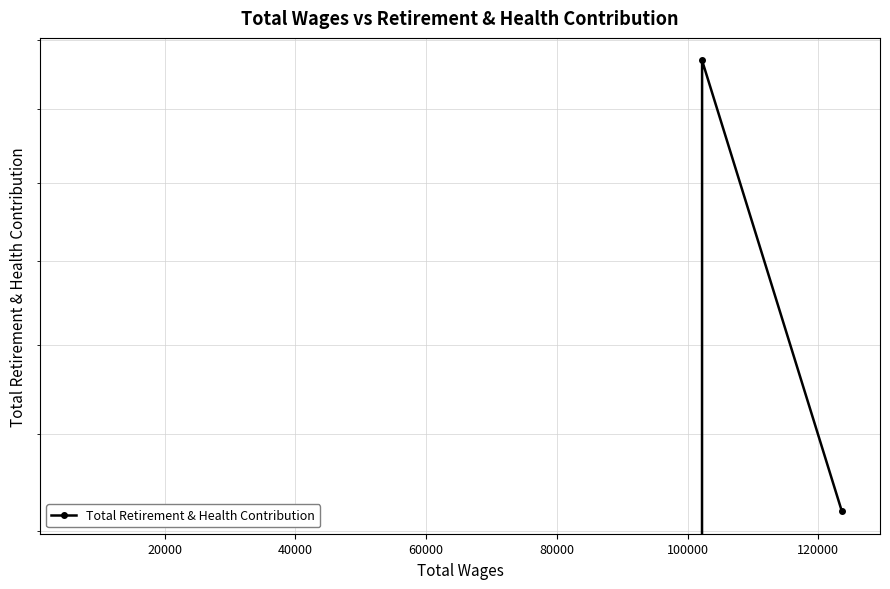

What is the value of the 2nd point from the left?

35404